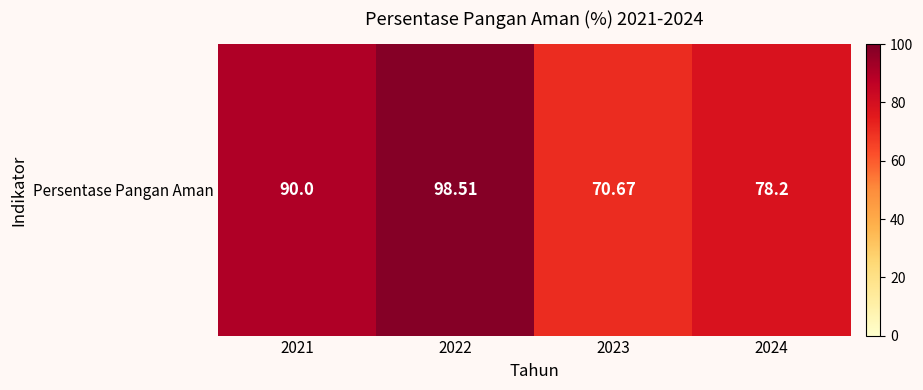

Rank the categories by value from highest to lowest.

2022, 2021, 2024, 2023